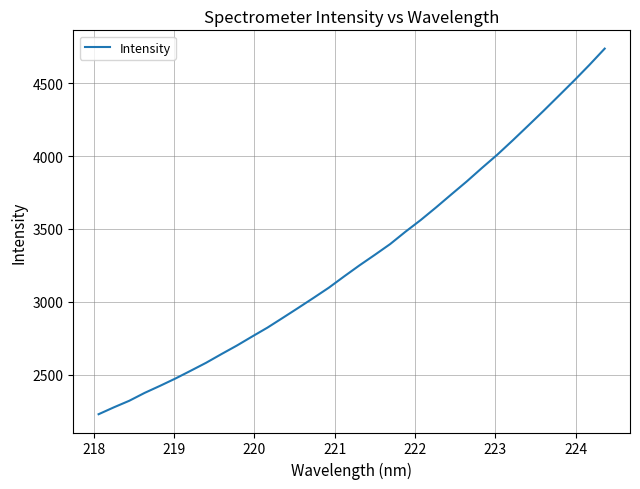

What is the difference between the maximum and minimum values?

2505.4